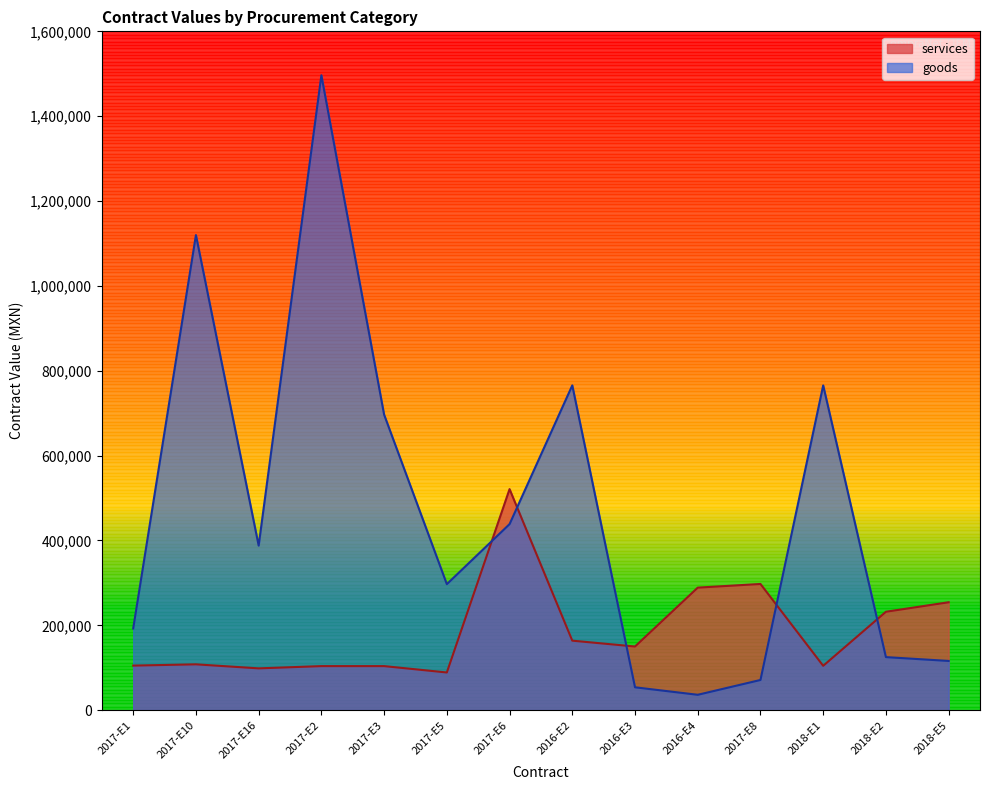

Rank the categories by services value from lowest to highest.

2017-E5, 2017-E16, 2017-E2, 2017-E3, 2018-E1, 2017-E1, 2017-E10, 2016-E3, 2016-E2, 2018-E2, 2018-E5, 2016-E4, 2017-E8, 2017-E6